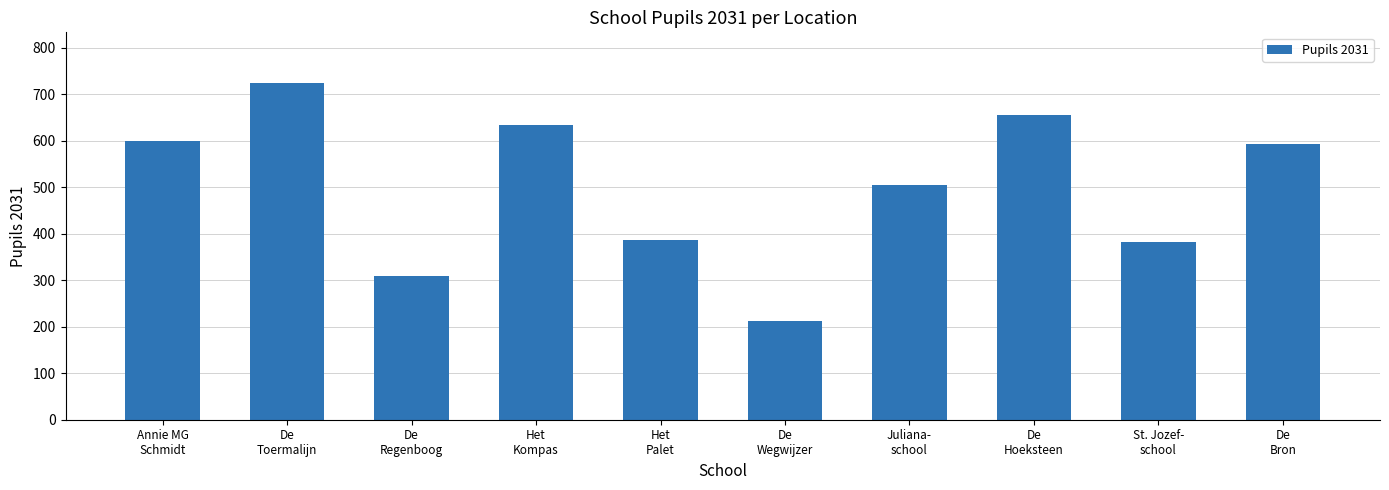

What is the smallest value displayed?

212